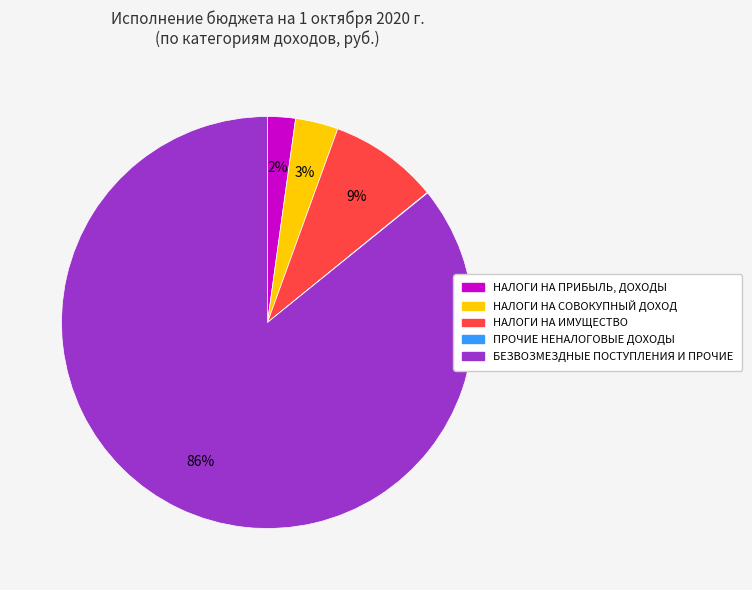

Is it true that НАЛОГИ НА ИМУЩЕСТВО is 22% of the pie?

False